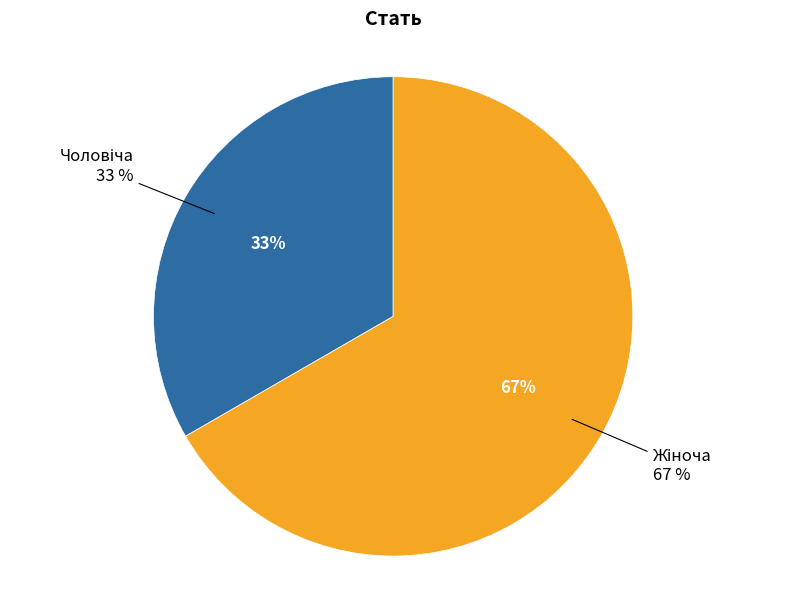

How many slices are in this pie chart?

2